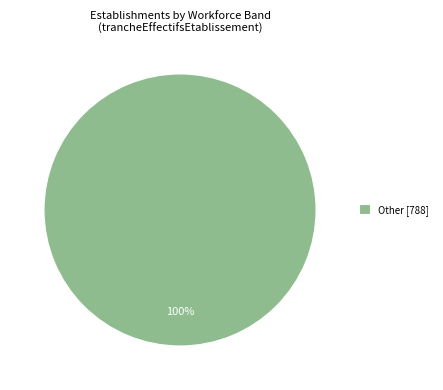

Rank the categories by value from lowest to highest.

Other [788]